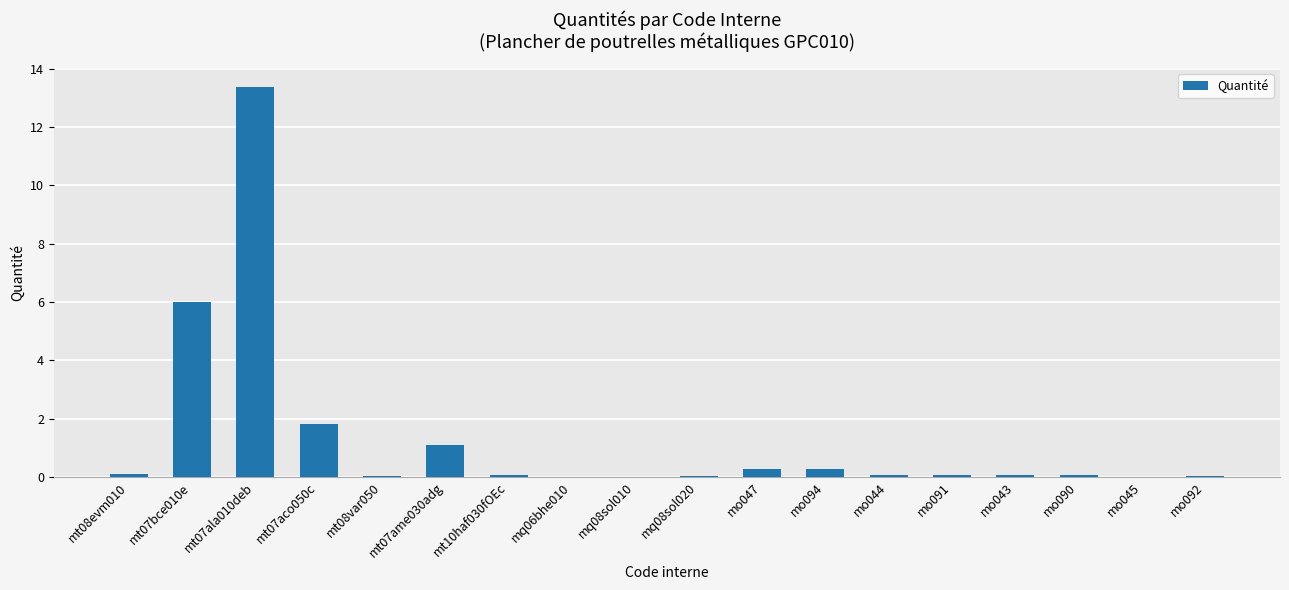

At which category does the chart reach its peak across all series?

mt07ala010deb